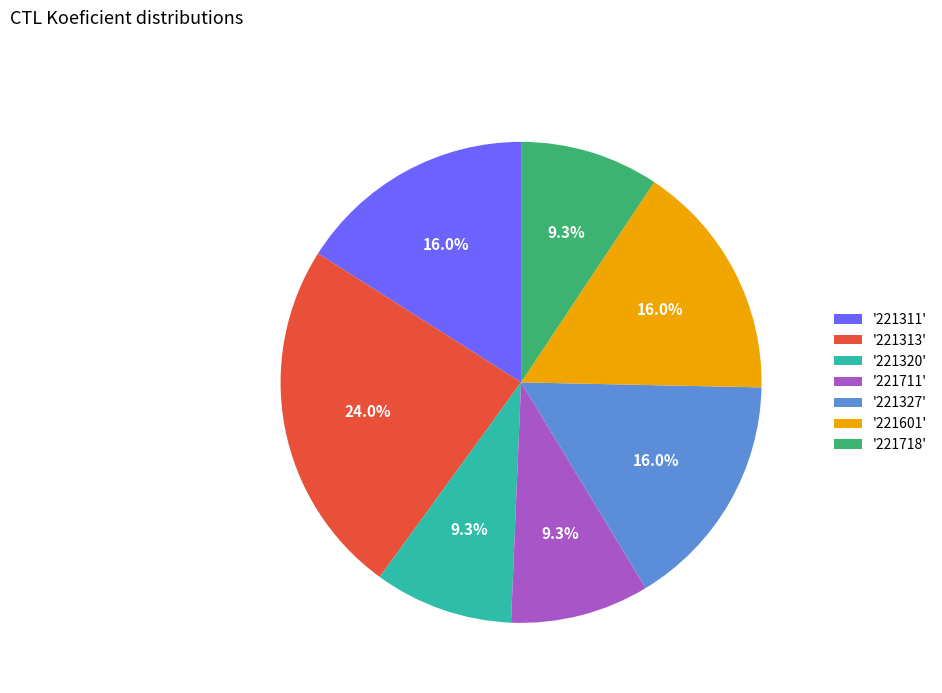

Combined, do '221711' and '221327' account for over 50%?

No